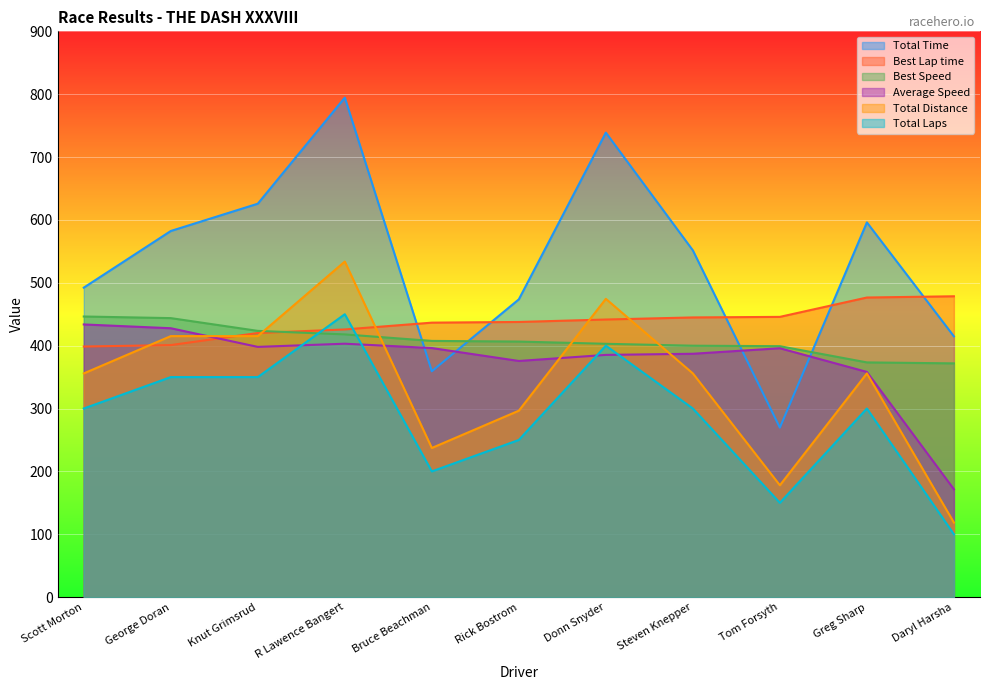

What is the sum of the Total Laps values at Steven Knepper and Tom Forsyth?

450.0